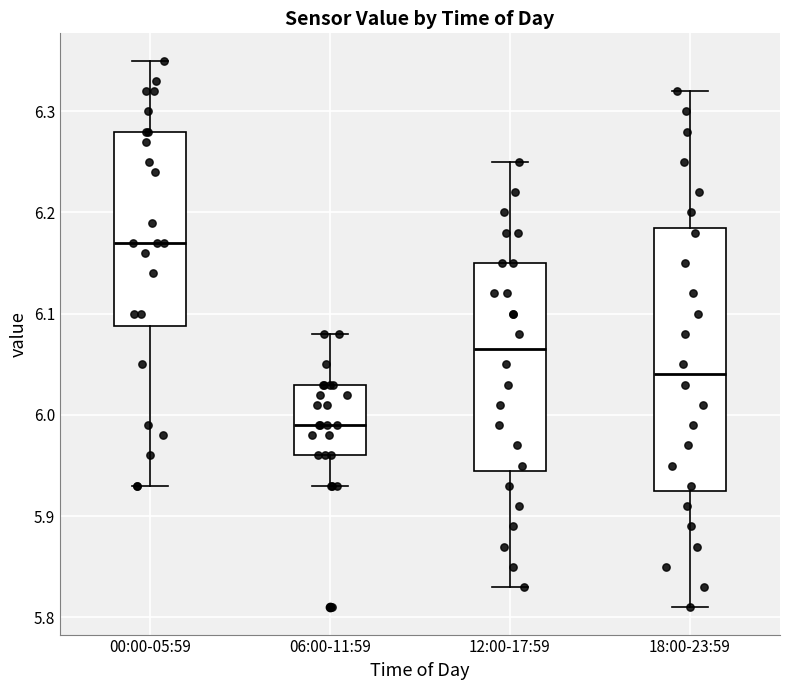

Which box is the tallest, from its lower edge to its upper edge?

18:00-23:59